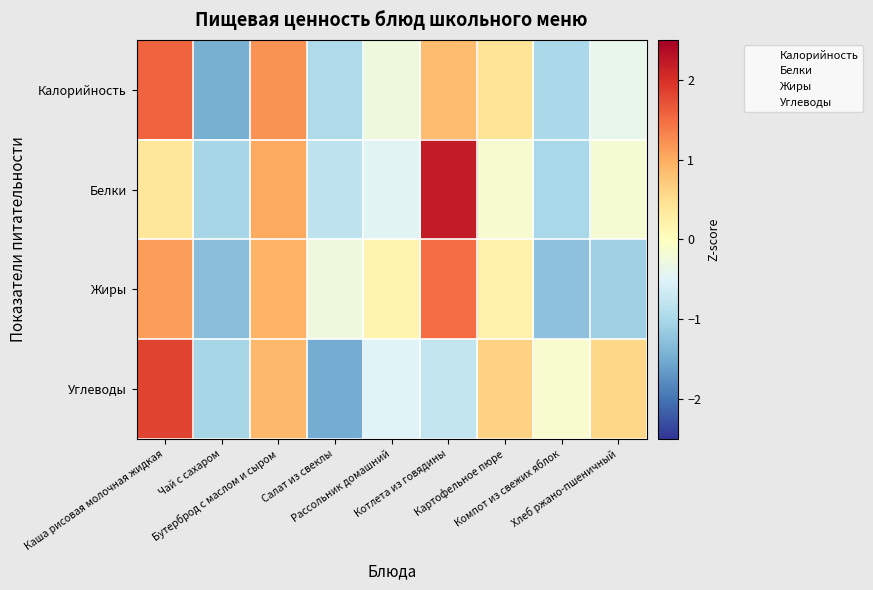

Count the number of categories in the chart.

9